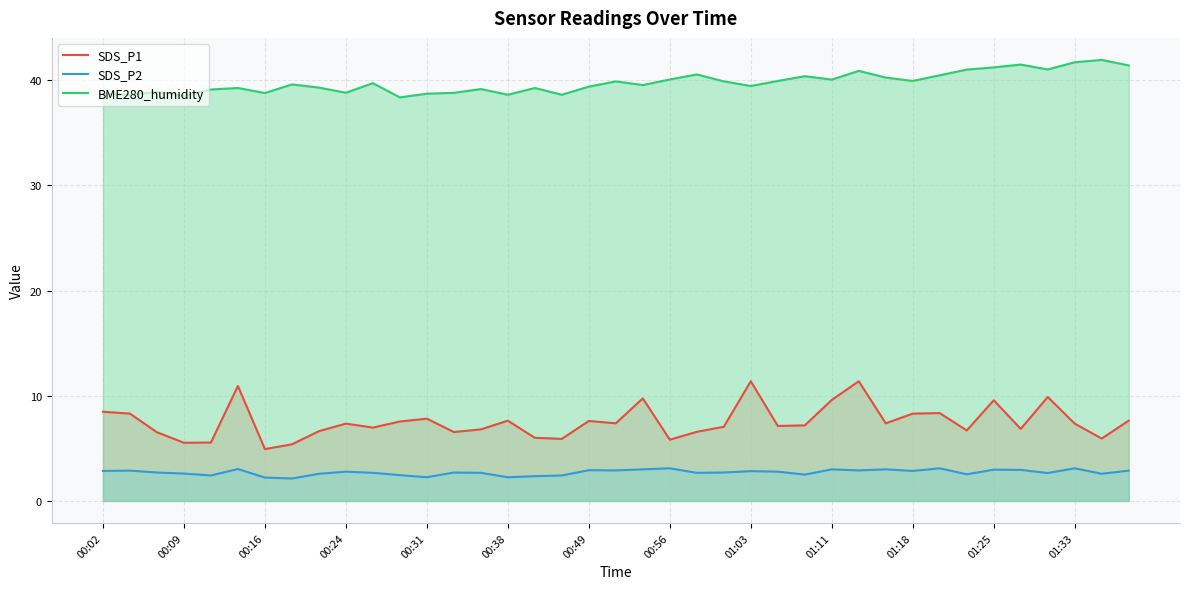

Reading left to right, transcribe all the data shown in this chart.

SDS_P1: 8.5	8.3	6.5	5.5	5.5	10.9	4.9	5.4	6.6	7.3	7.0	7.5	7.8	6.5	6.8	7.6	6.0	5.9	7.6	7.4	9.8	5.8	6.6	7.0	11.4	7.1	7.2	9.6	11.4	7.4	8.3	8.3	6.7	9.6	6.8	9.9	7.3	5.9	7.6
SDS_P2: 2.9	2.9	2.7	2.6	2.4	3.0	2.2	2.1	2.6	2.8	2.7	2.5	2.2	2.7	2.7	2.2	2.4	2.4	2.9	2.9	3.0	3.1	2.7	2.7	2.8	2.8	2.5	3.0	2.9	3.0	2.9	3.1	2.5	3.0	3.0	2.6	3.1	2.6	2.9
BME280_humidity: 38.7	38.6	38.9	38.5	39.1	39.3	38.8	39.6	39.3	38.8	39.7	38.4	38.7	38.8	39.2	38.6	39.3	38.6	39.4	39.9	39.5	40.1	40.6	39.9	39.5	39.9	40.4	40.1	40.9	40.3	39.9	40.5	41.0	41.2	41.5	41.0	41.7	41.9	41.4